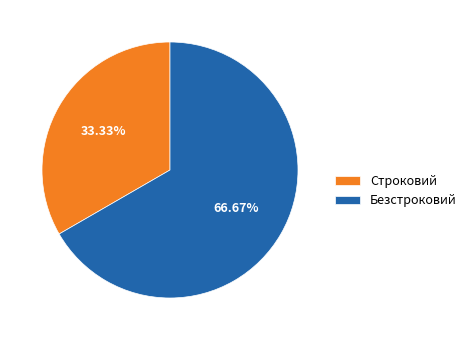

What is the ratio of the value at Безстроковий to the value at Строковий?

2.0